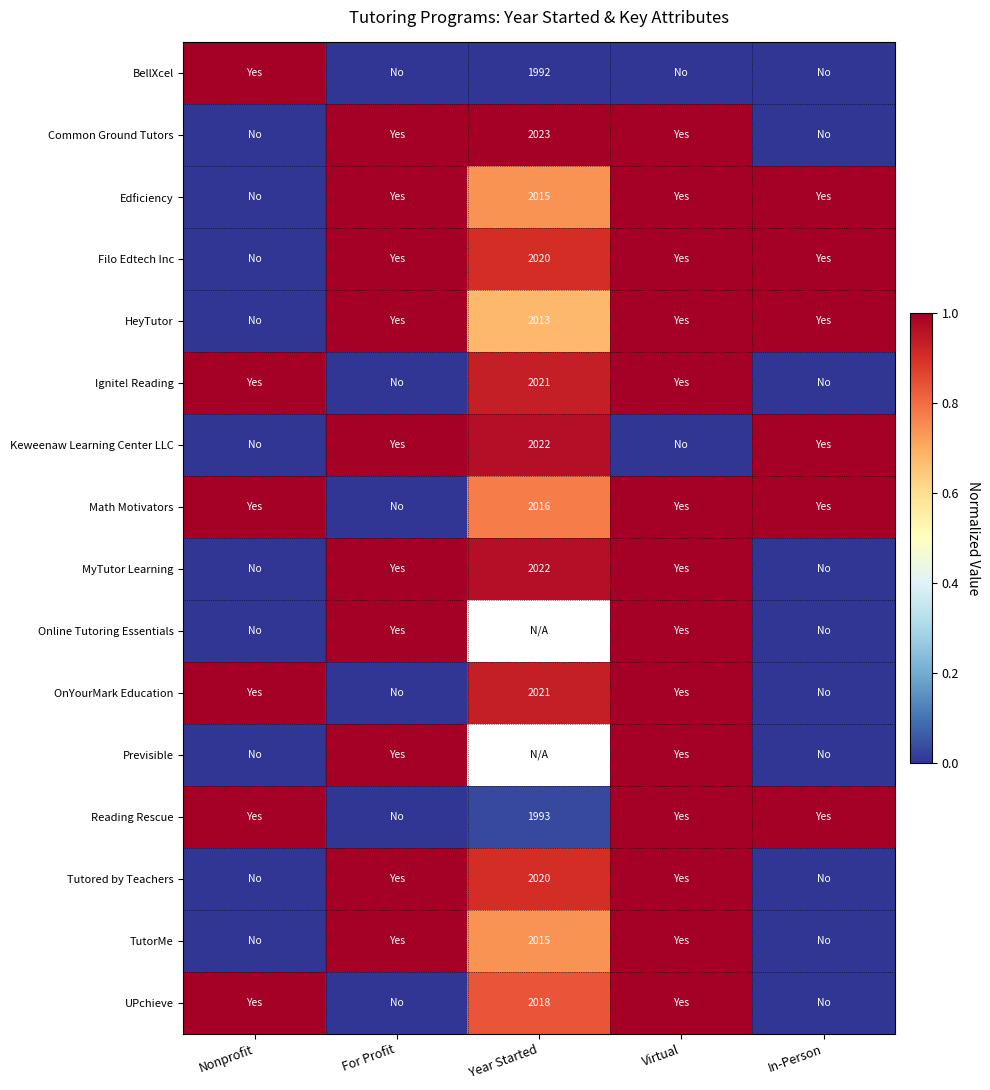

At how many categories does at least one series exceed 0?

5